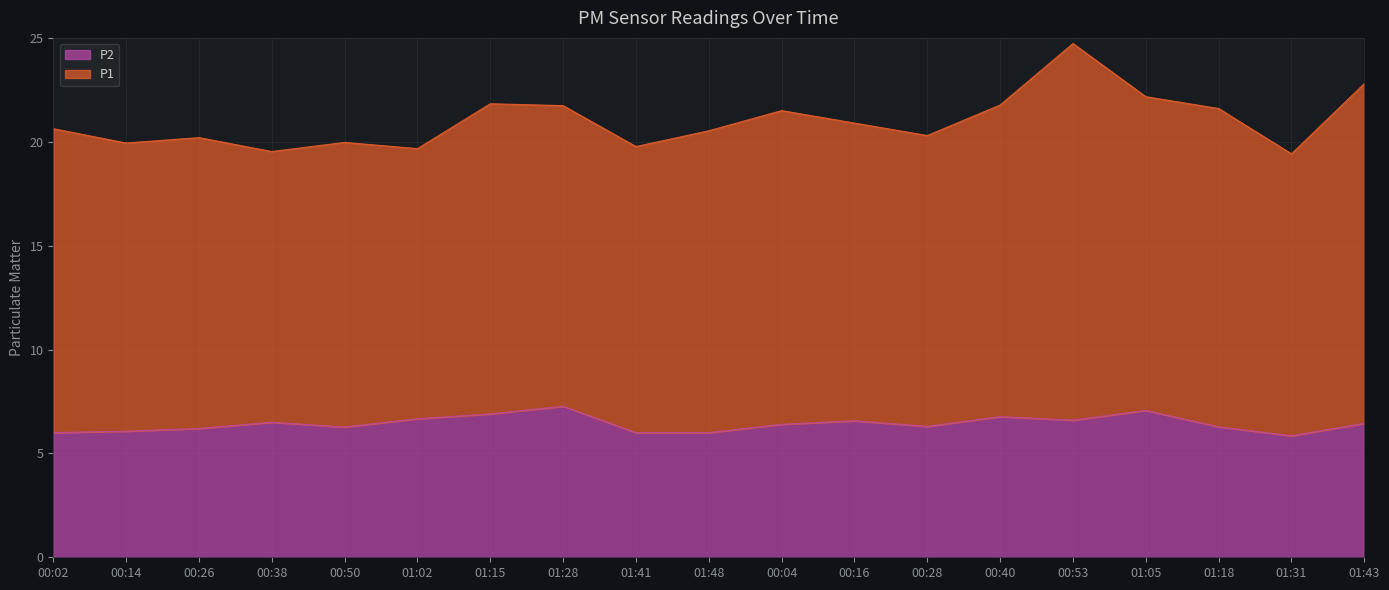

What is the sum of all values?

122.2